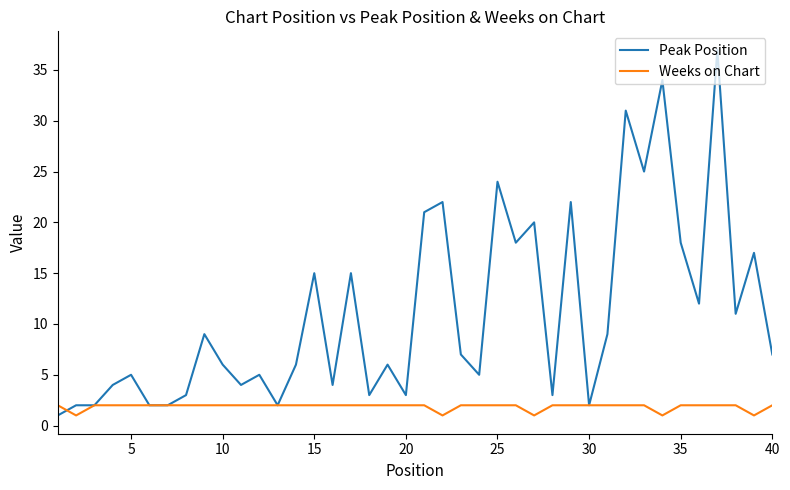

List the series in order of their overall mean, lowest first.

Weeks on Chart, Peak Position